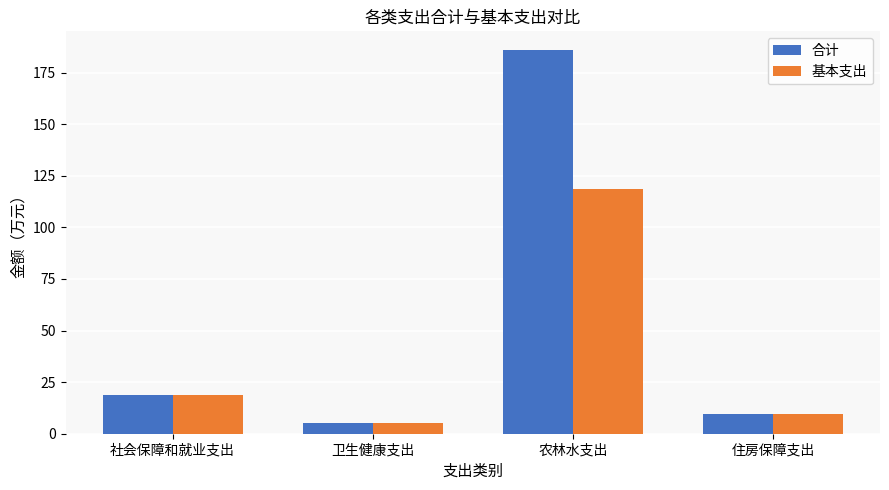

The 合计 series shows 5.3 at 卫生健康支出. True or false?

True